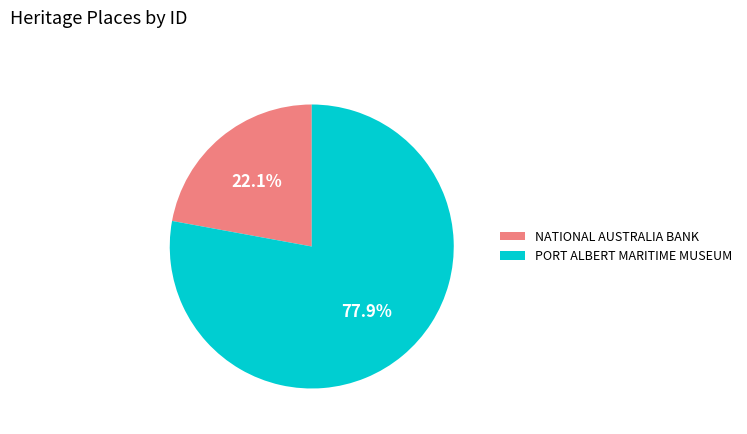

To the nearest percent, what portion does NATIONAL AUSTRALIA BANK represent?

22%